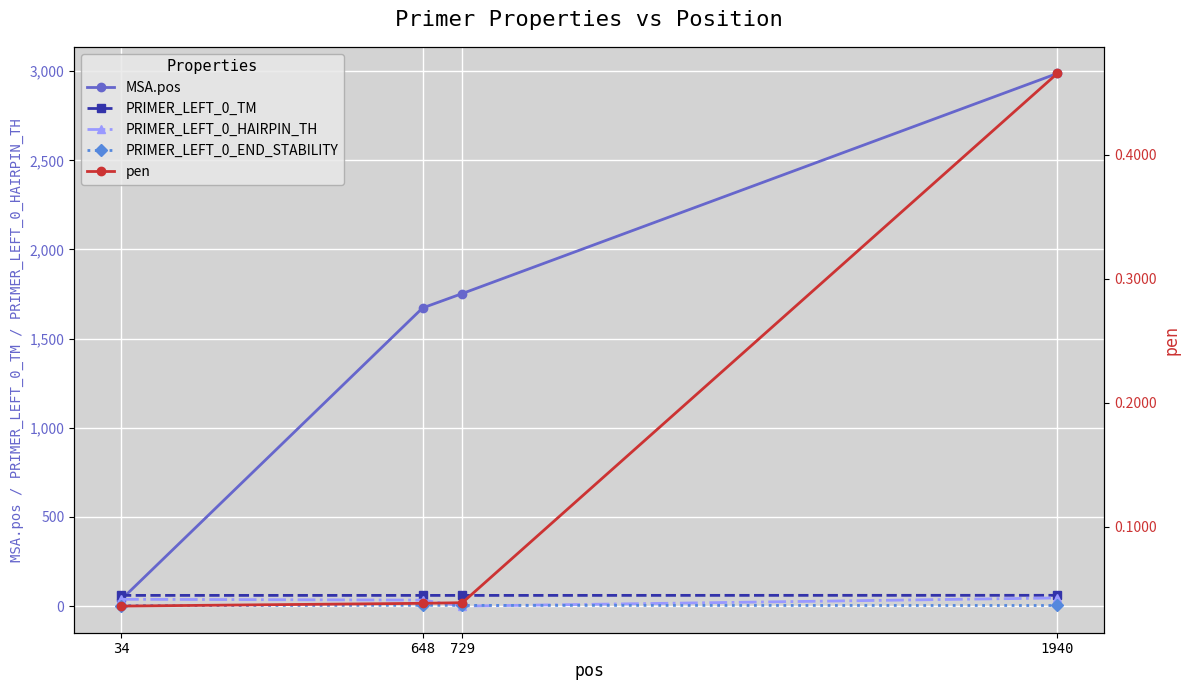

At which label is PRIMER_LEFT_0_TM closest to 60?

34